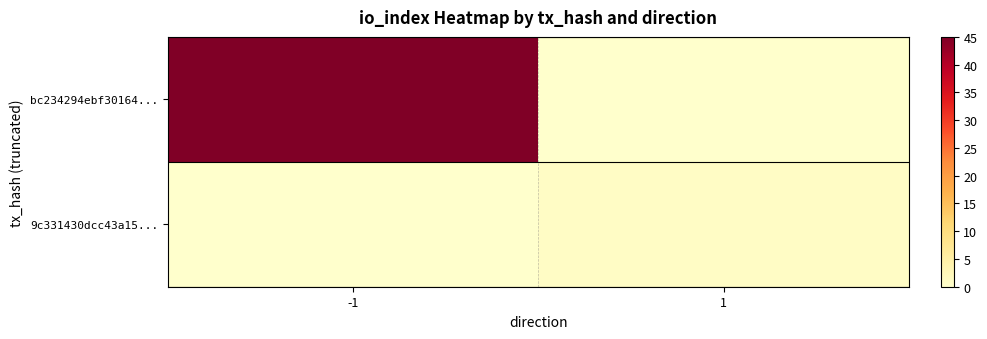

At which category is the sum across all series the highest?

-1